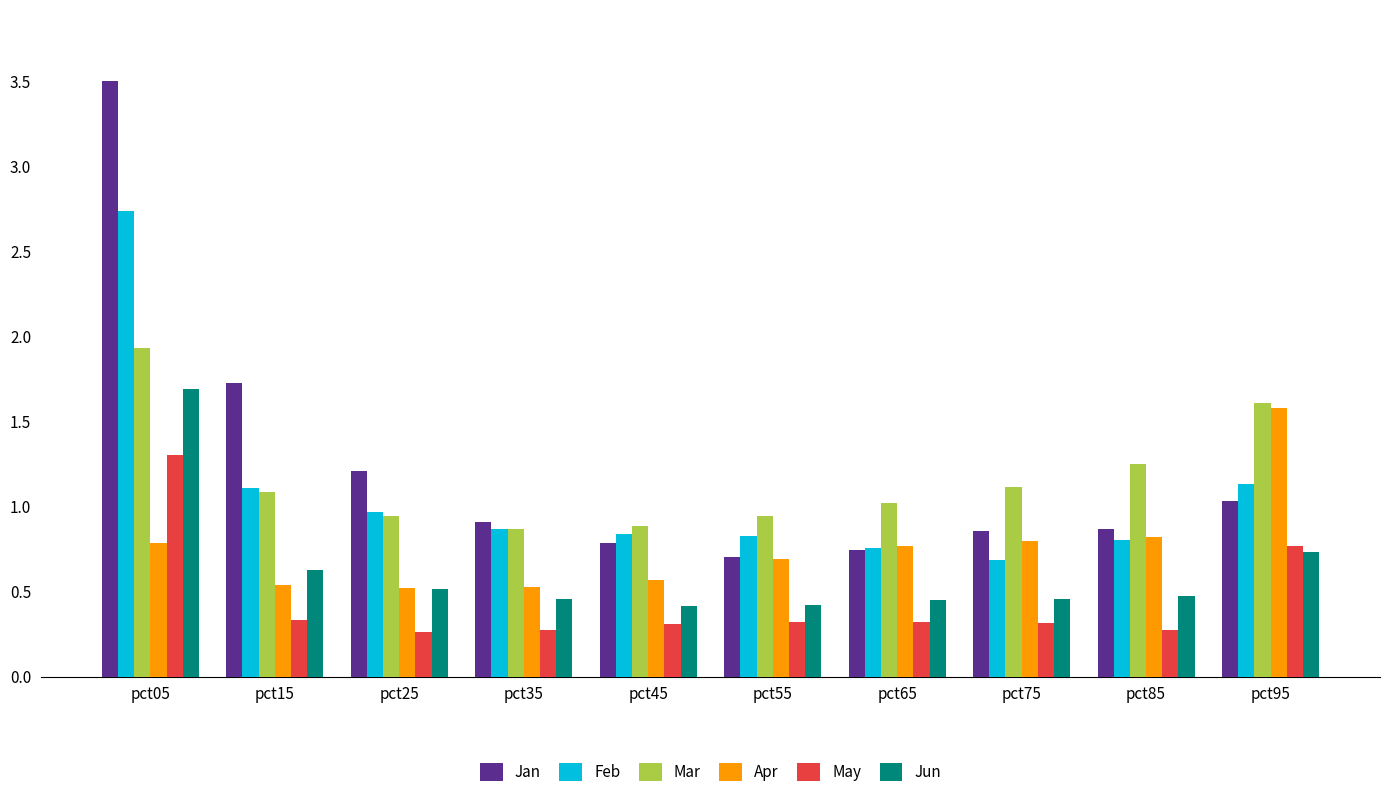

Which series has the widest spread of values?

Jan